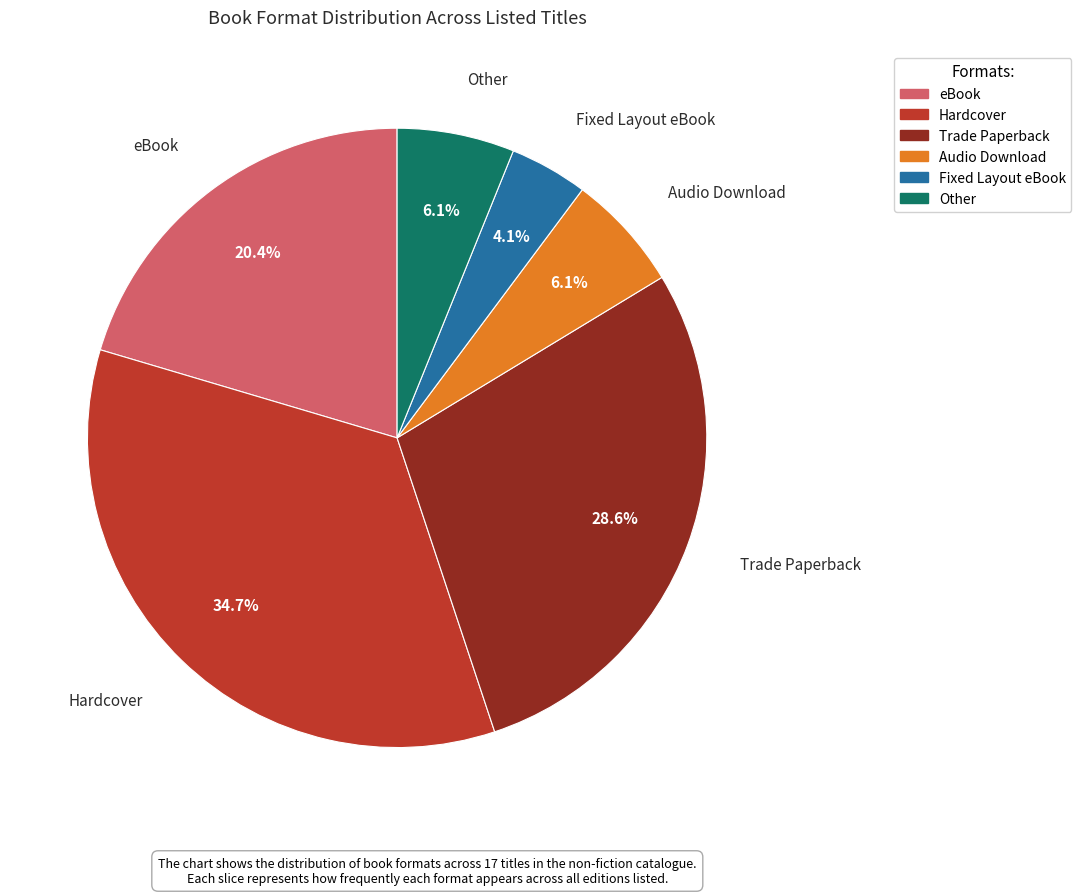

Do Hardcover and Trade Paperback together represent more than half of the pie?

Yes